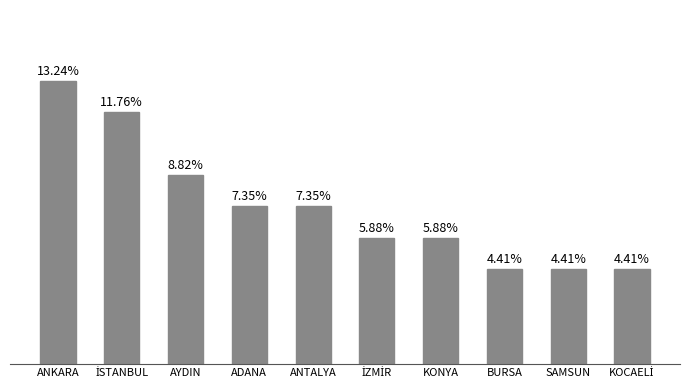

Does the chart contain any negative values?

No